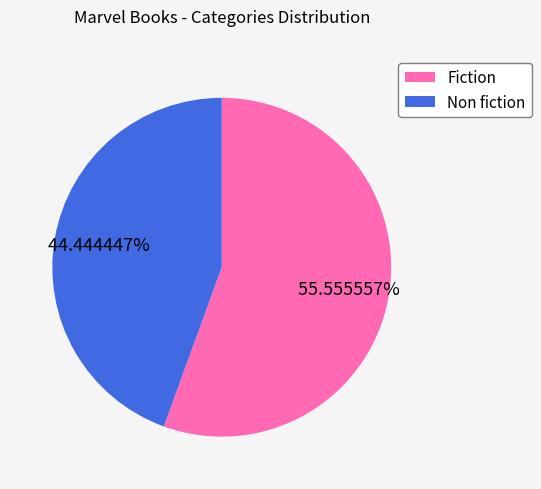

Does any single category account for the majority?

Yes